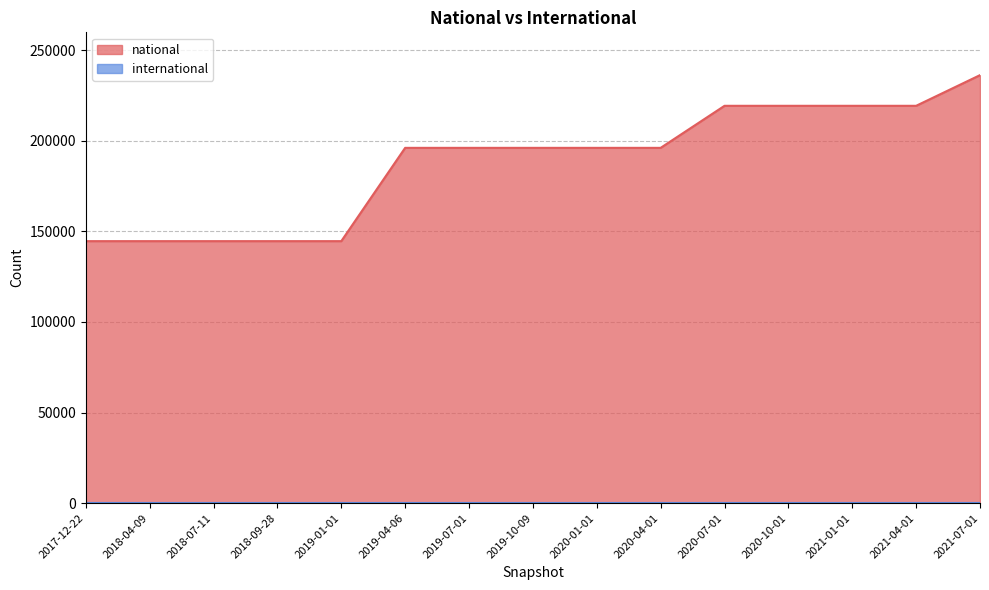

What is the average value?

187745